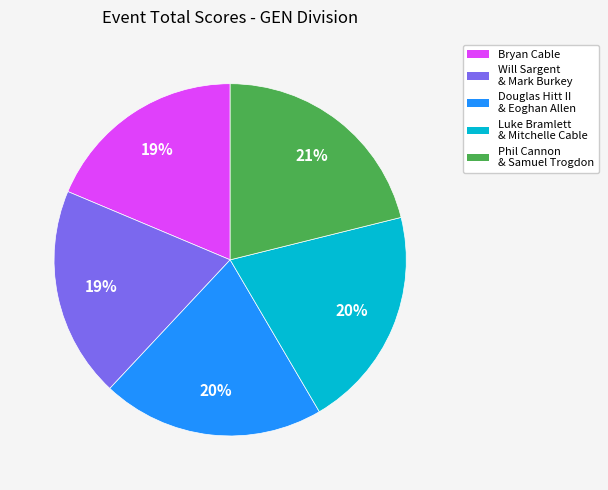

Which category has the biggest portion of the pie?

Phil Cannon & Samuel Trogdon